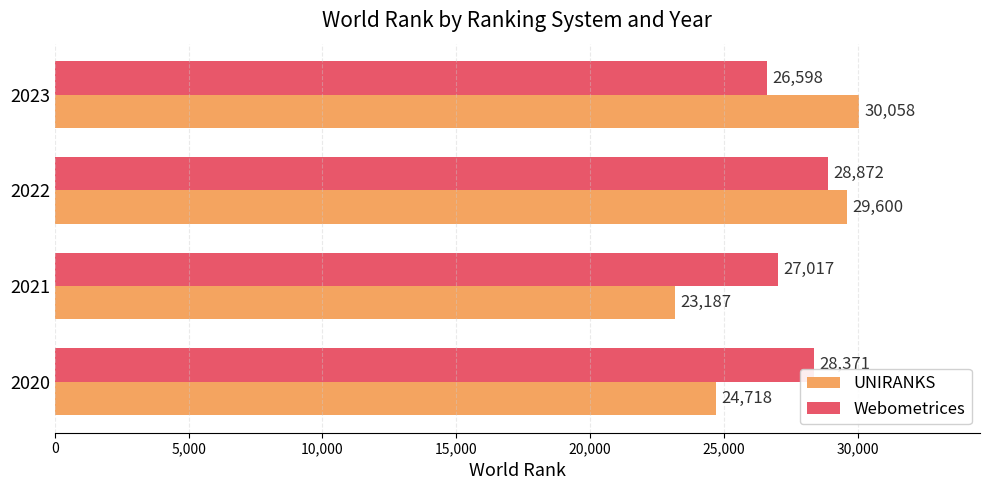

At which category is the sum across all series the highest?

2022